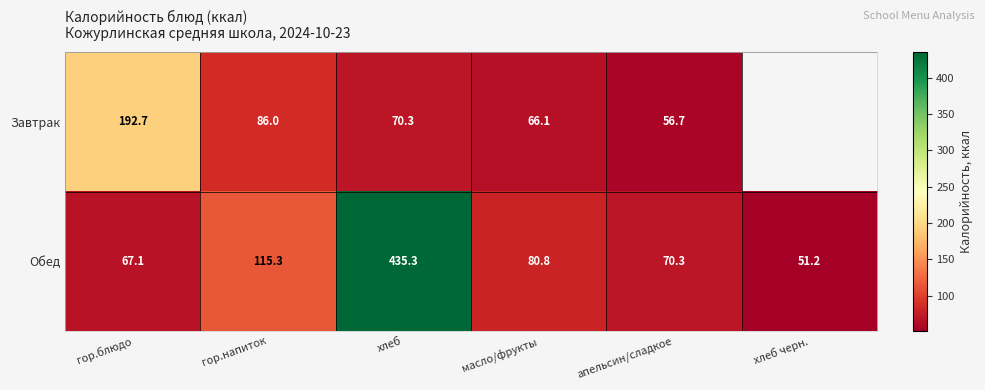

At which category does the chart reach its peak across all series?

хлеб